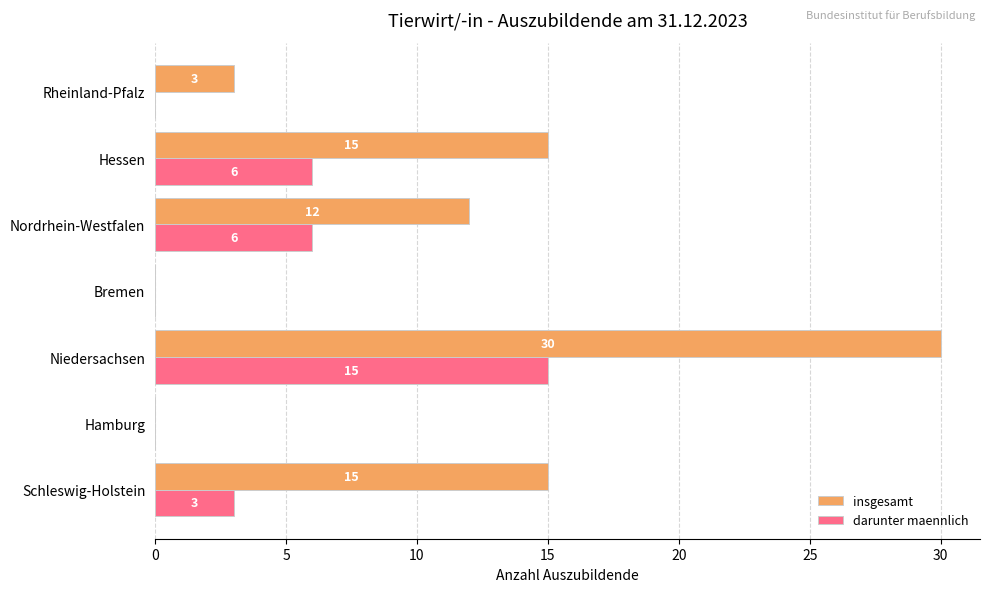

What is the maximum value shown in the chart?

30